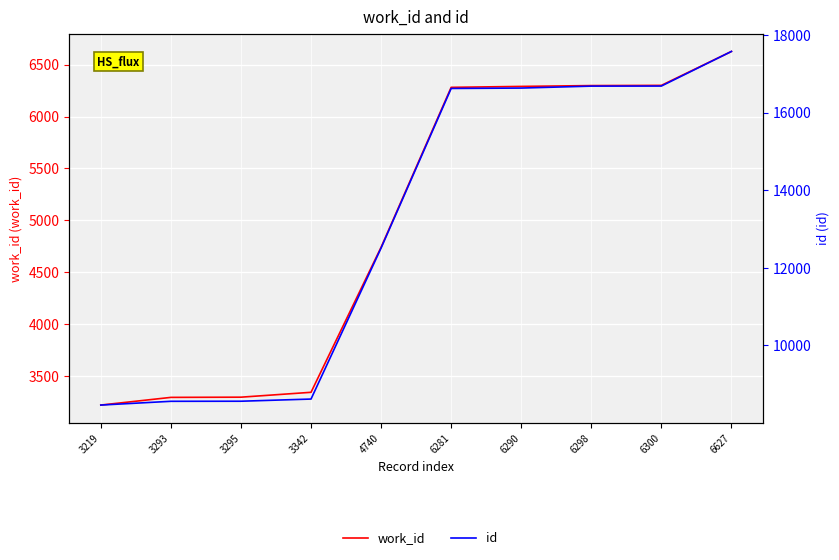

True or false: work_id and id intersect in this chart.

False